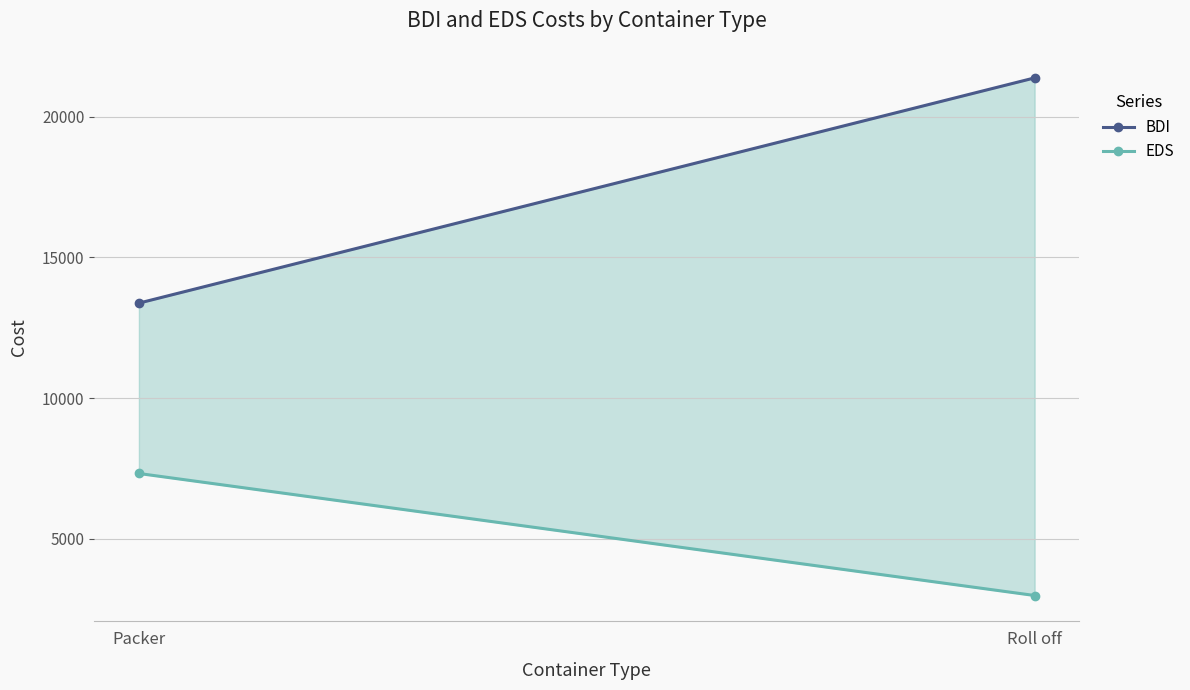

What is the difference between the highest and lowest values at Packer?

6056.5